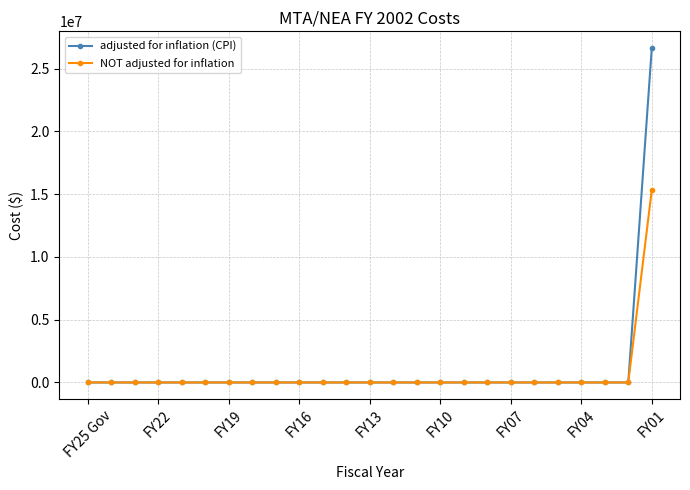

What are all the series names shown in the legend?

adjusted for inflation (CPI), NOT adjusted for inflation